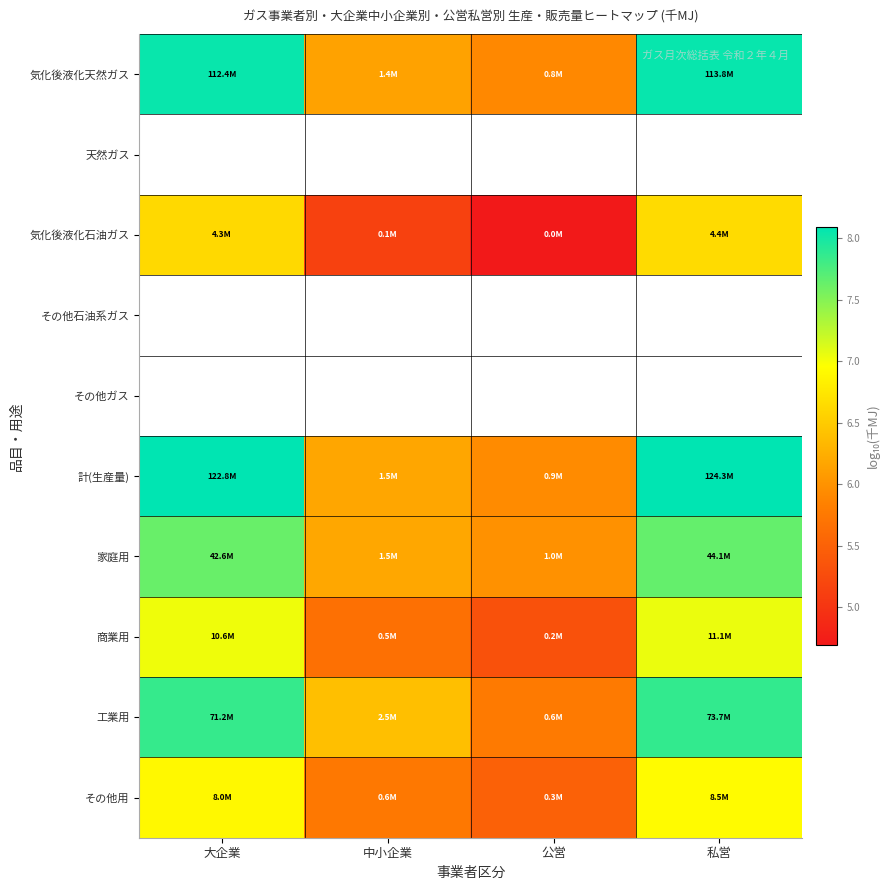

At which label does 工業用 reach its minimum?

公営